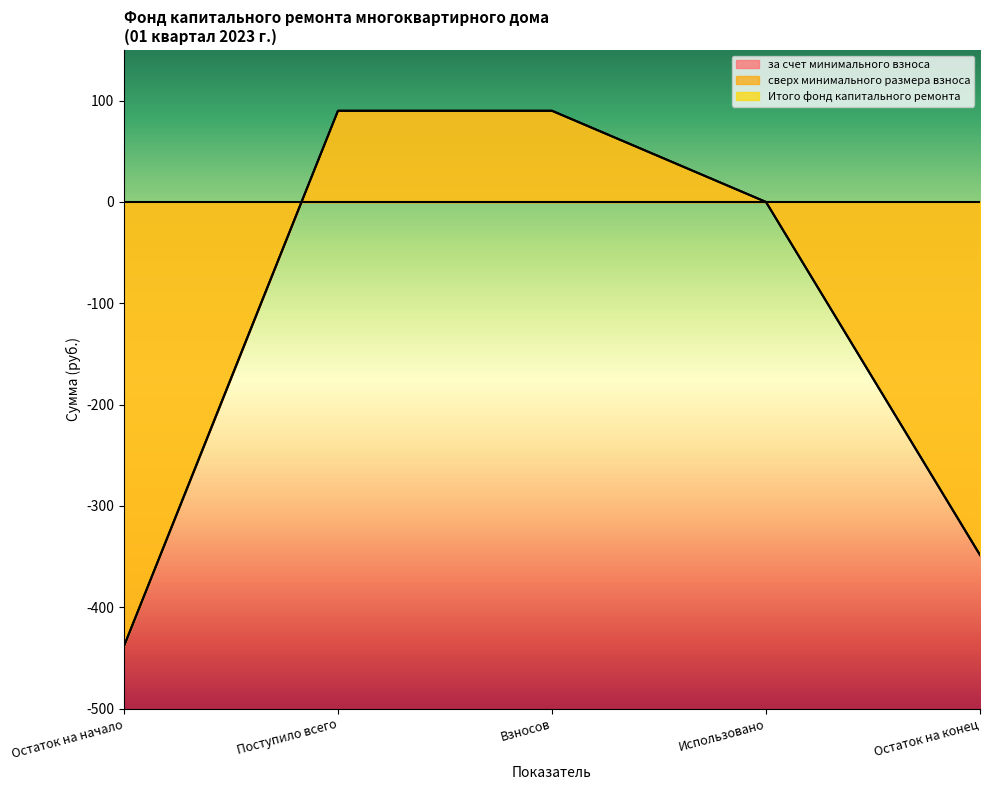

Read the Итого фонд капитального ремонта value at Поступило всего.

90.0